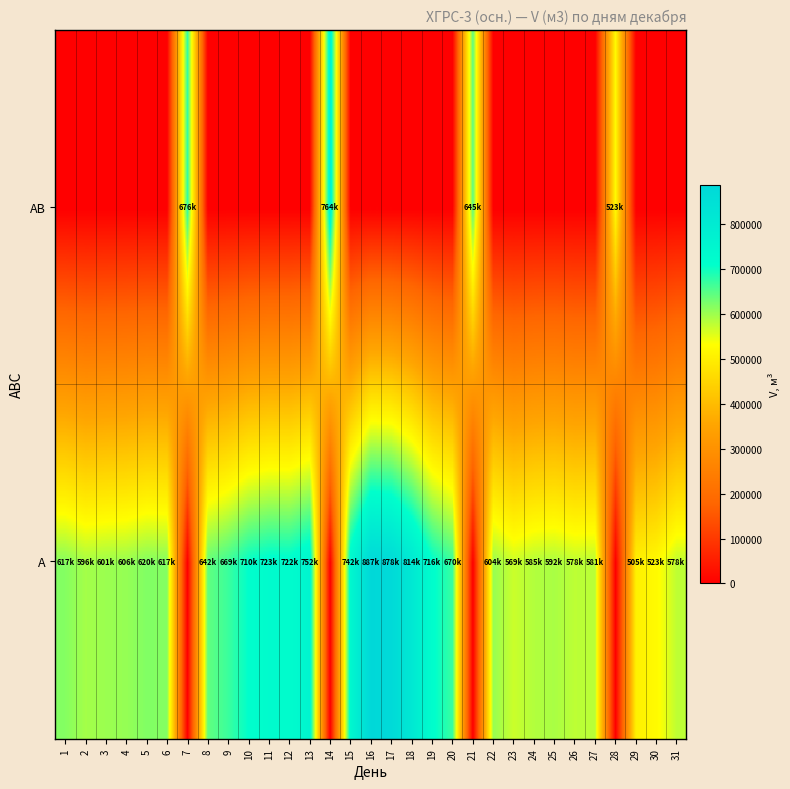

Reading left to right, transcribe all the data shown in this chart.

A: 1=617135.7	2=595575.5	3=601470.9	4=605589.4	5=619552.4	6=616986.5	7=0.0	8=641808.2	9=668917.4	10=709545.4	11=723363.8	12=721917.8	13=752480.4	14=0.0	15=742110.1	16=887170.3	17=877673.3	18=813511.1	19=715661.6	20=670335.7	21=0.0	22=603745.9	23=569257.3	24=585428.9	25=591510.6	26=578432.6	27=581134.8	28=0.0	29=505091.7	30=523476.9	31=577633.2
AB: 1=0.0	2=0.0	3=0.0	4=0.0	5=0.0	6=0.0	7=676105.0	8=0.0	9=0.0	10=0.0	11=0.0	12=0.0	13=0.0	14=763682.0	15=0.0	16=0.0	17=0.0	18=0.0	19=0.0	20=0.0	21=645371.5	22=0.0	23=0.0	24=0.0	25=0.0	26=0.0	27=0.0	28=522679.2	29=0.0	30=0.0	31=0.0